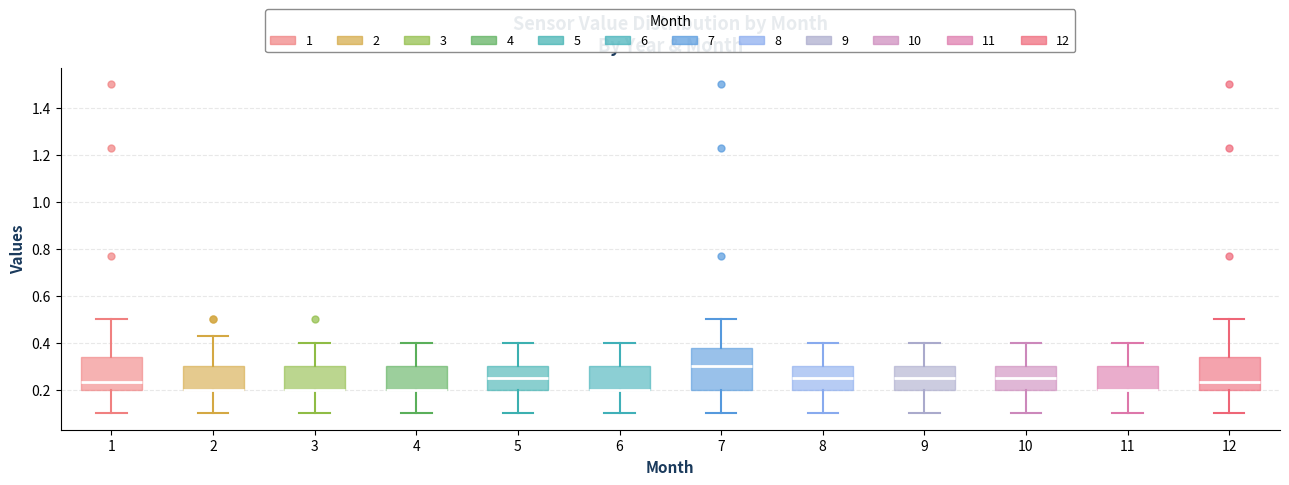

Where does the upper whisker of the box at x = 8 end on the y-axis? The values are not printed on the chart, so give them approximately, as read against the axis.

0.40